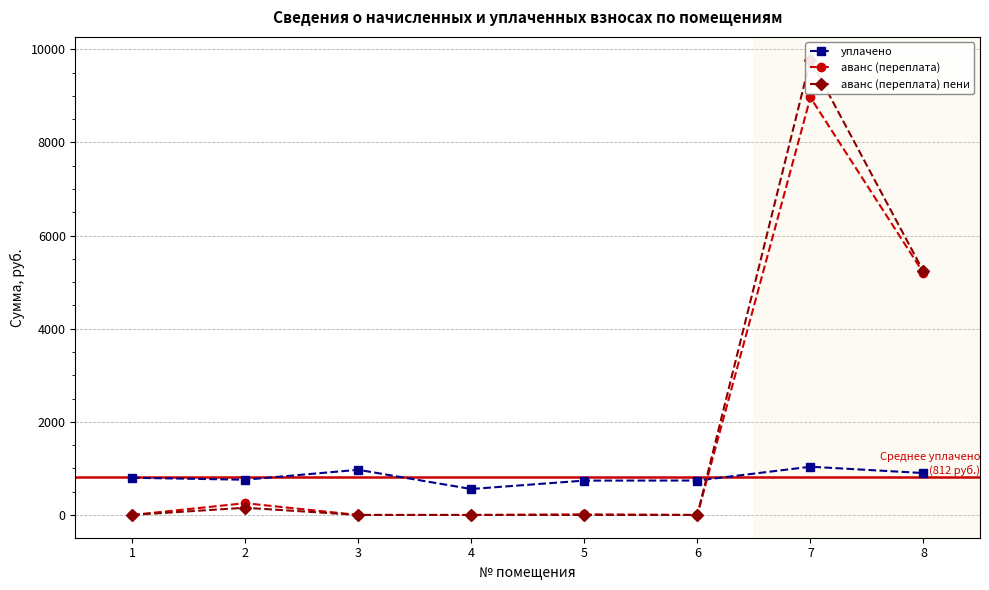

In уплачено, how many points are lower than both neighbors (excluding endpoints)?

2